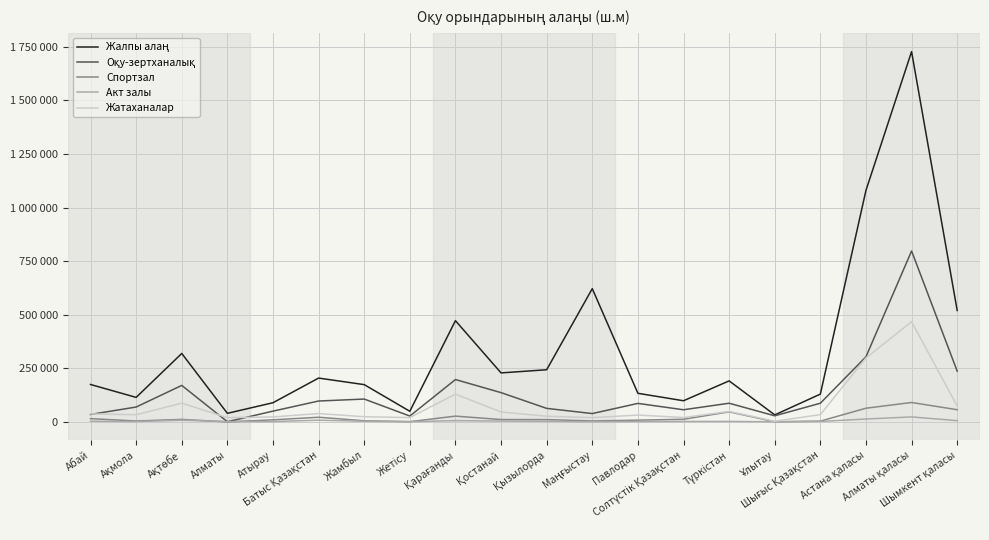

Is this an area chart (filled region under the line)?

No